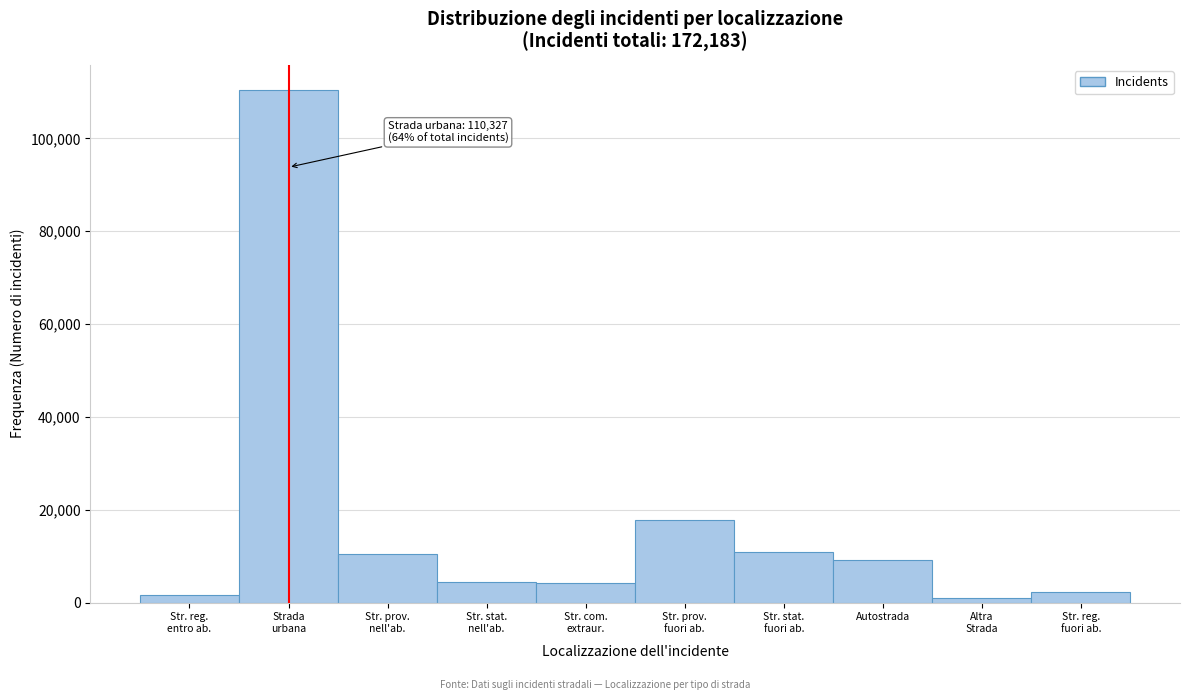

What is the maximum value shown in the chart?

110327